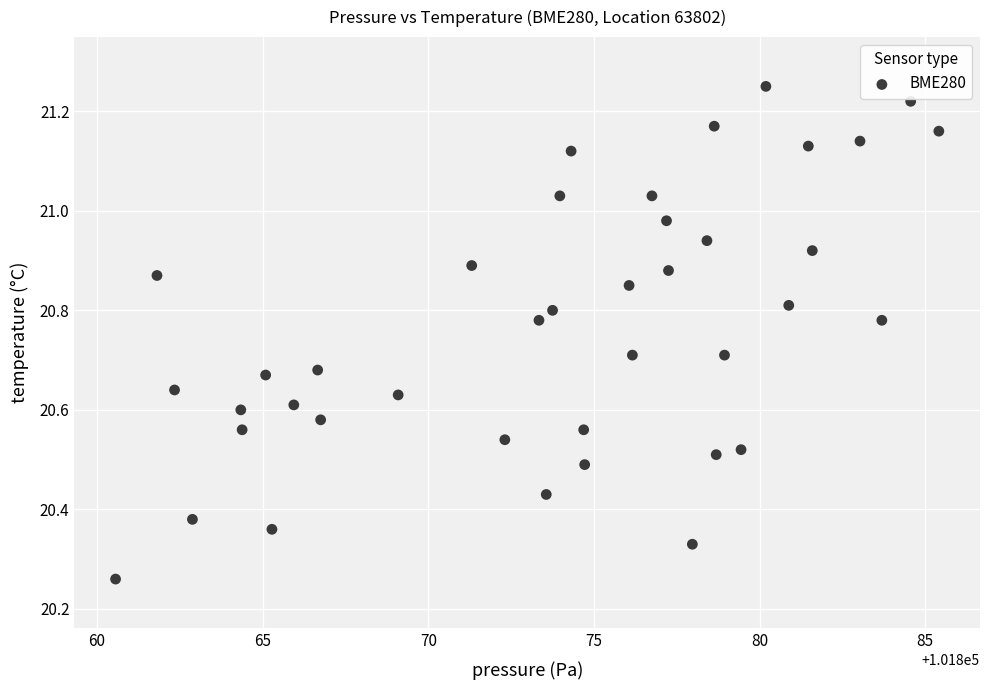

What is the range of Y values (max minus min)?

1.0